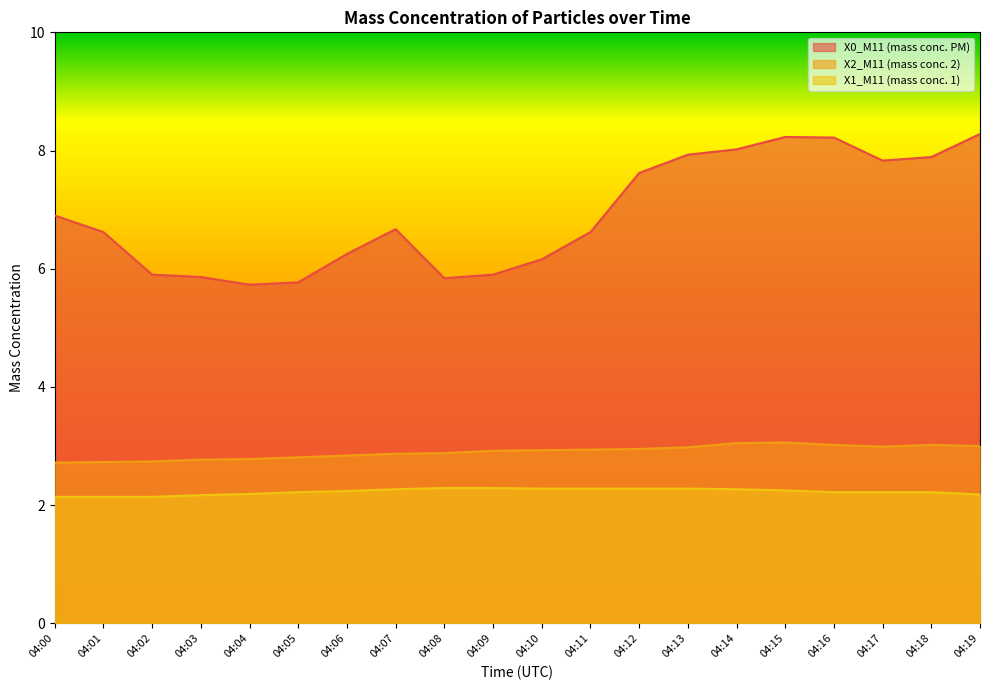

What is the value of the X2_M11 (mass conc. 2) point at the 5th from the left?

2.8